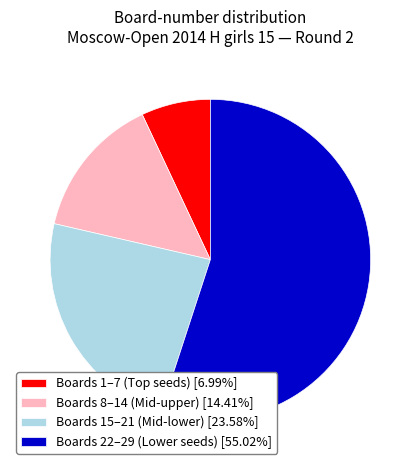

What is the ratio of the value at Boards 22–29 (Lower seeds) [55.02%] to the value at Boards 8–14 (Mid-upper) [14.41%]?

3.8